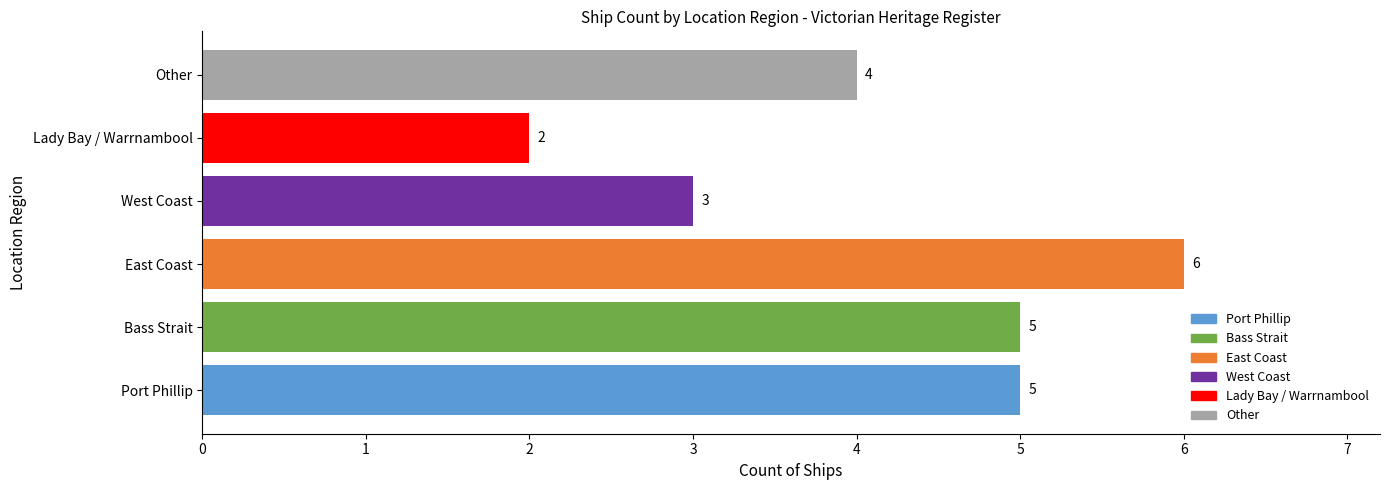

Reading bottom to top, extract all data points from this chart.

5	5	6	3	2	4